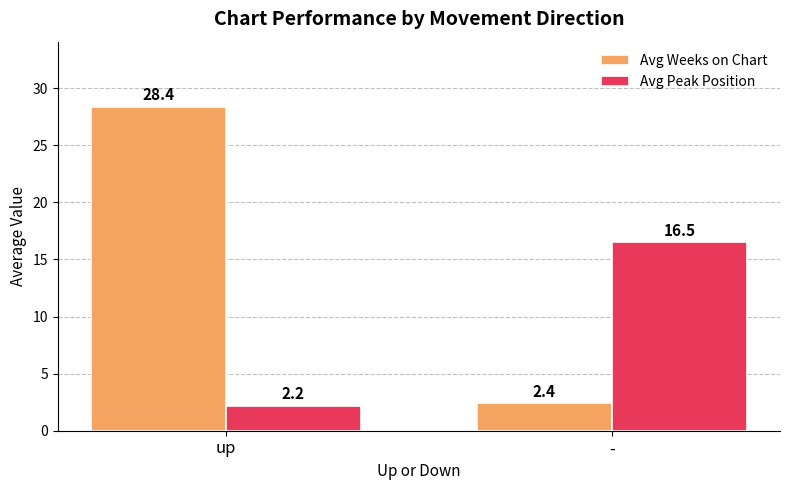

What is the value of the Avg Weeks on Chart bar at the 1st from the left?

28.4